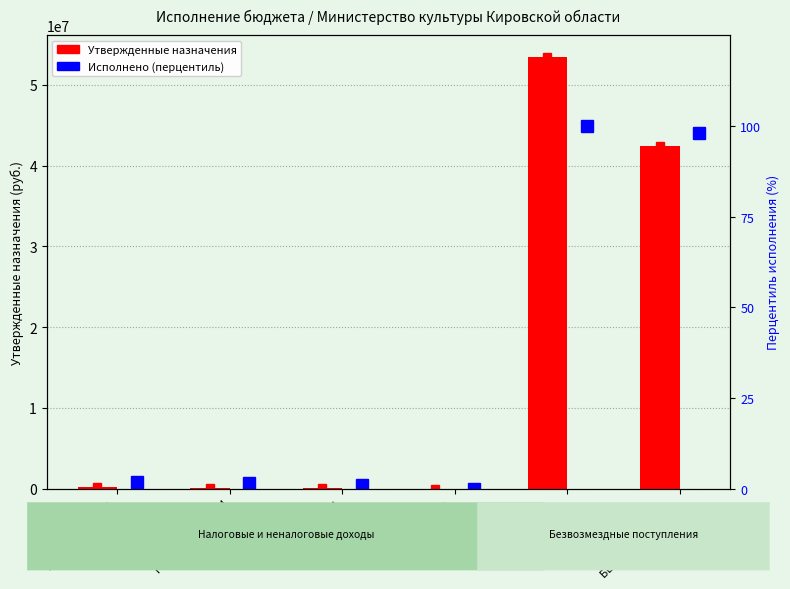

What is the value of the Утвержденные назначения bar at the 2nd from the left?

56300.0